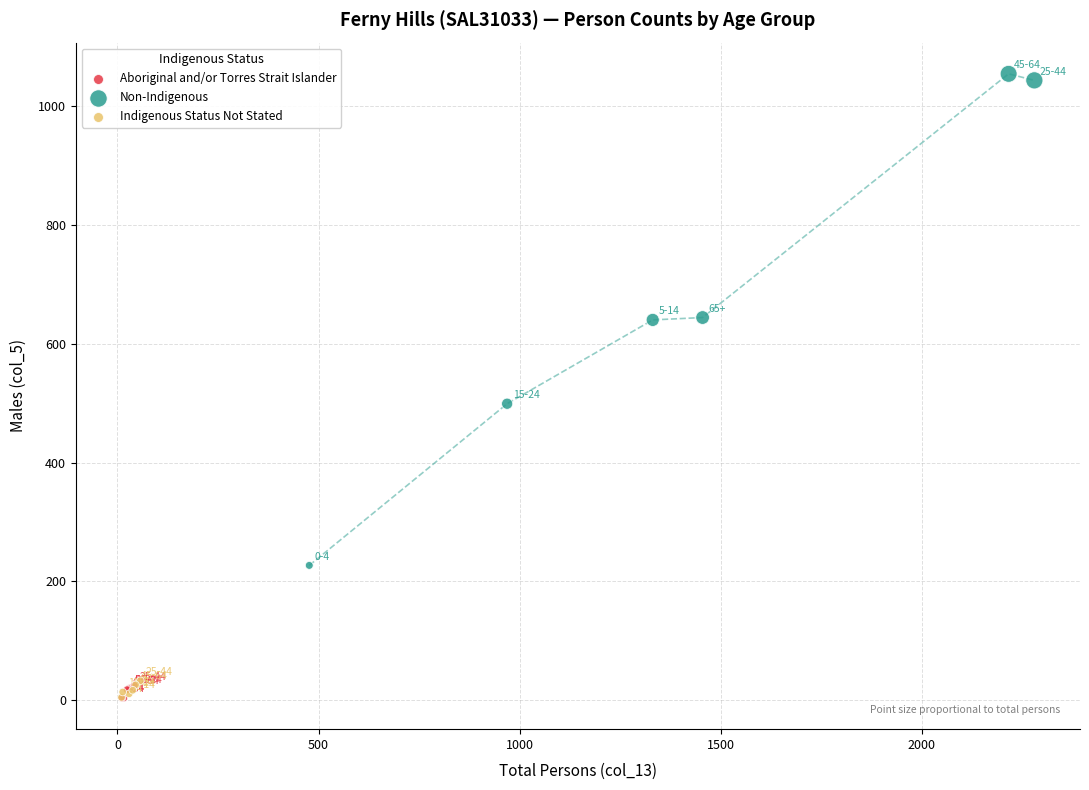

Which series has the largest Y range (max minus min)?

Non-Indigenous